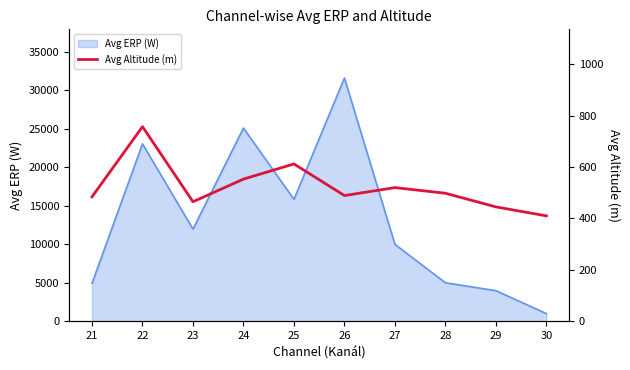

What is the minimum value shown in the chart?

410.0